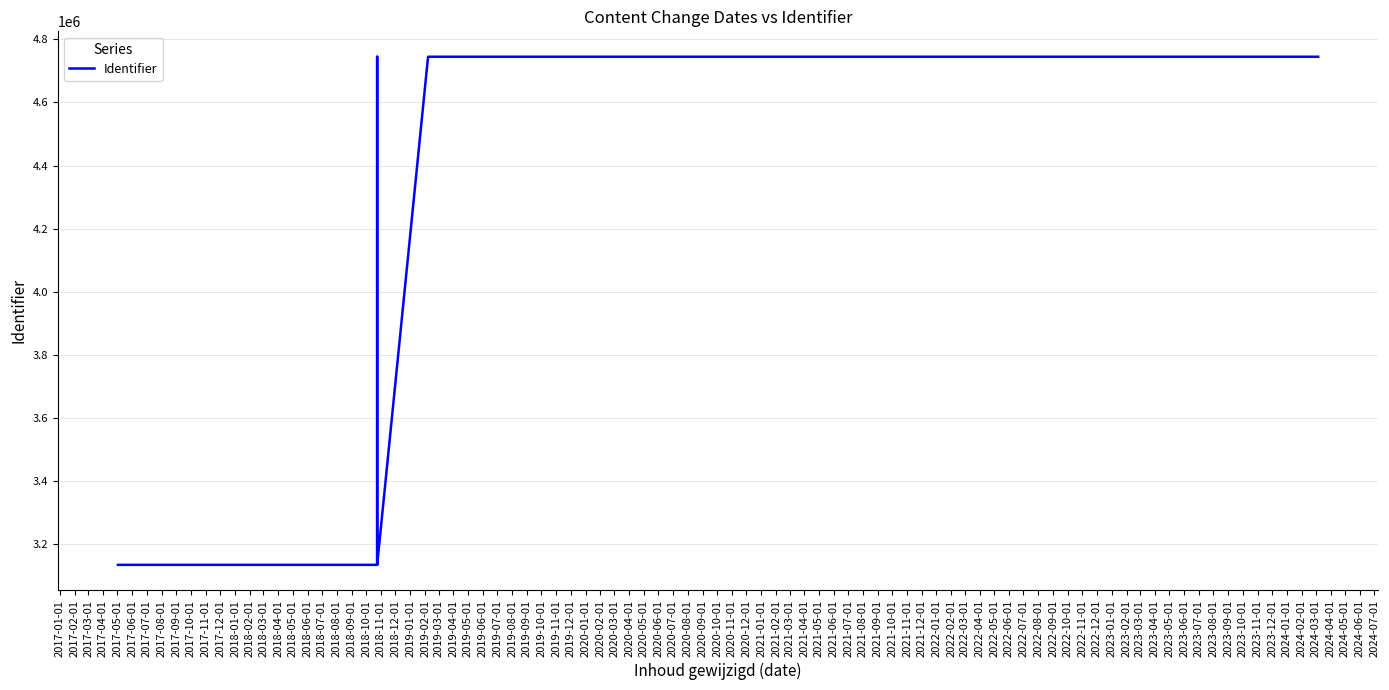

How many lines are shown in the chart?

1